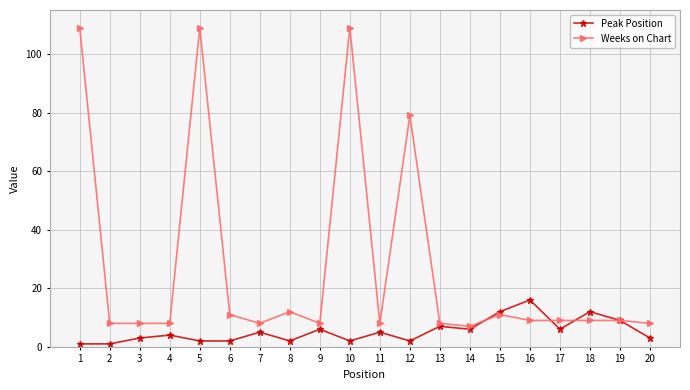

How many data points does each series have?

20